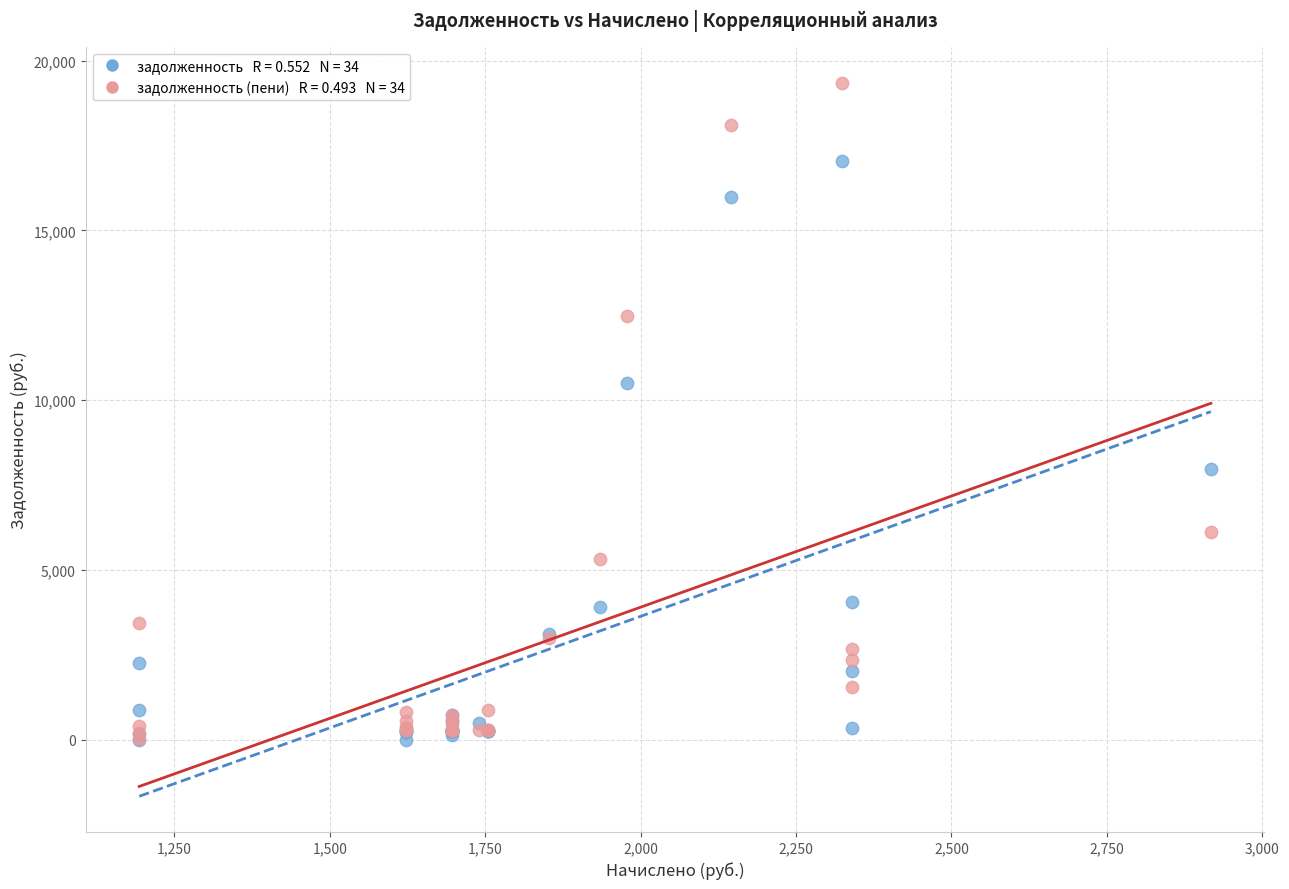

Across all series, what Y value is closest to 9678?

10515.1